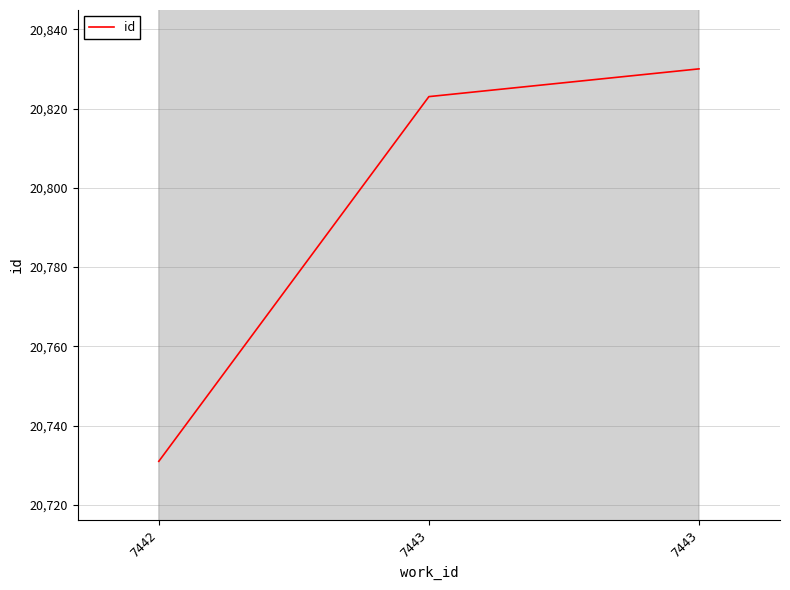

The chart shows a value of 35360 at 7443. True or false?

False